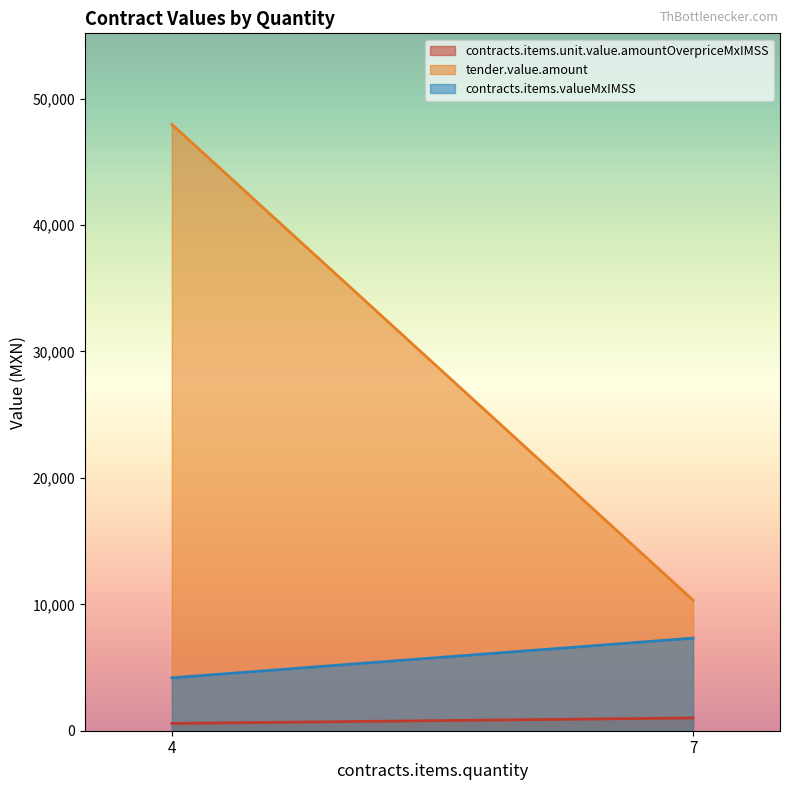

What is the sum of all contracts.items.valueMxIMSS values?

11508.4